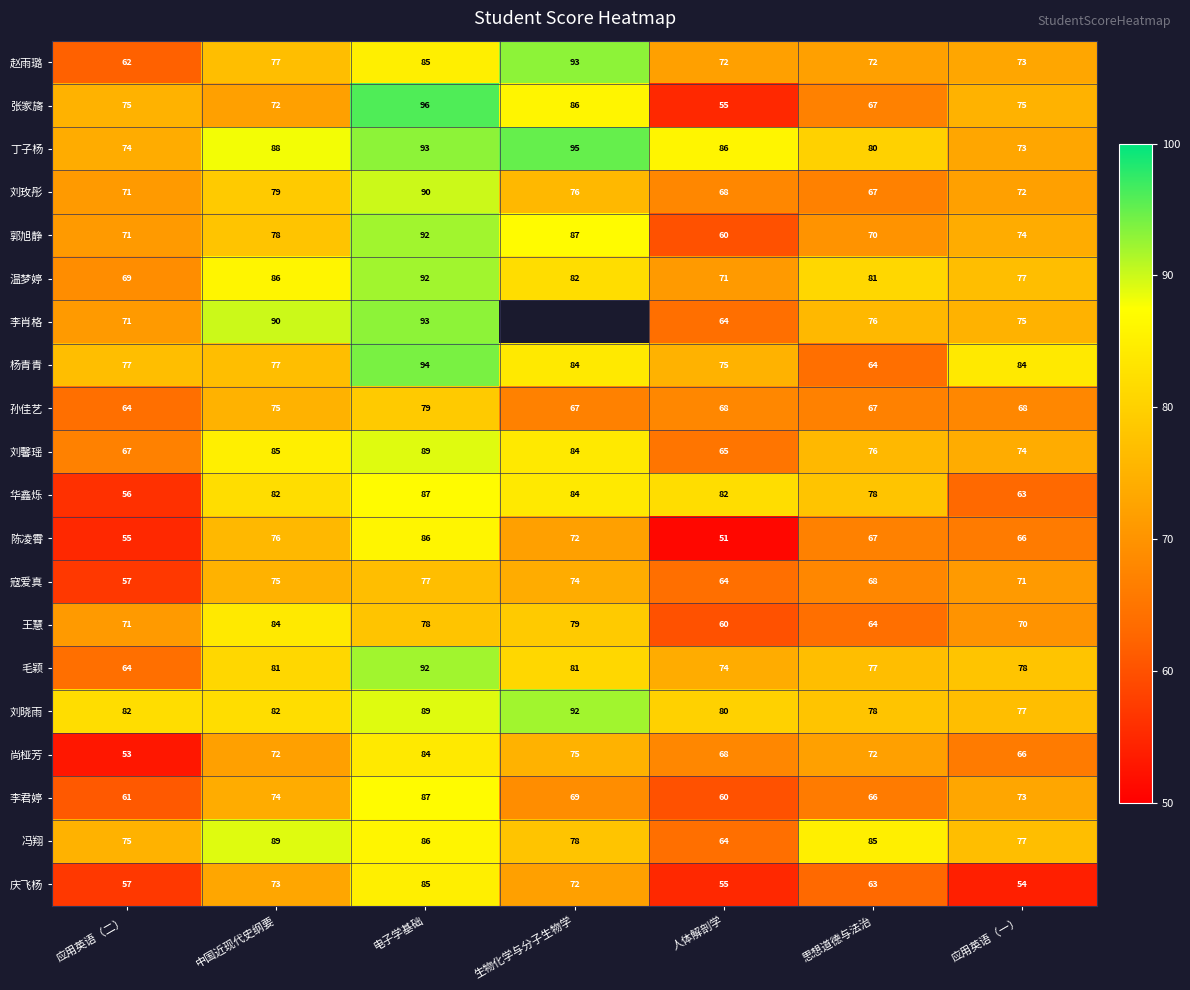

How many series are shown in this chart?

20